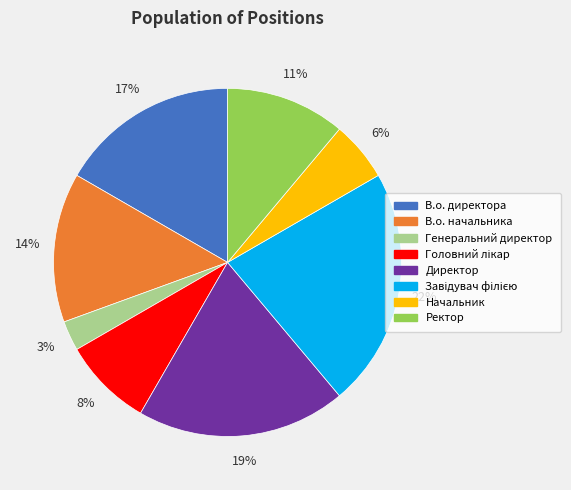

To the nearest percent, what is the difference between the largest and smallest slice percentages?

19%